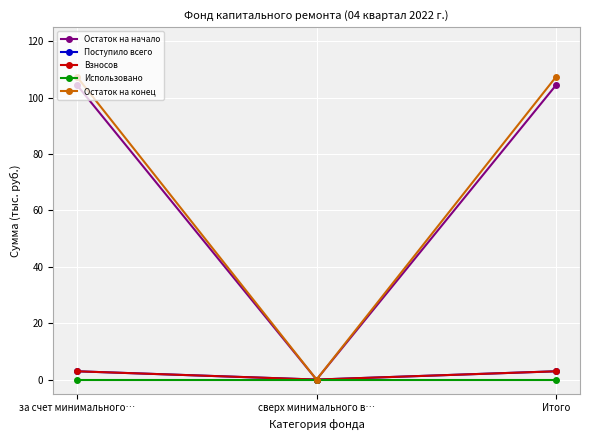

Rank the series by their maximum value, from lowest to highest.

Использовано, Поступило всего, Взносов, Остаток на начало, Остаток на конец